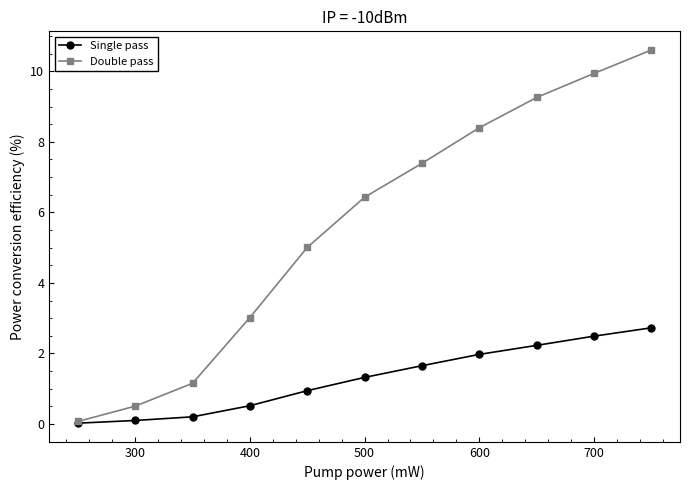

What is the value of the Double pass point at the 4th from the left?

3.0